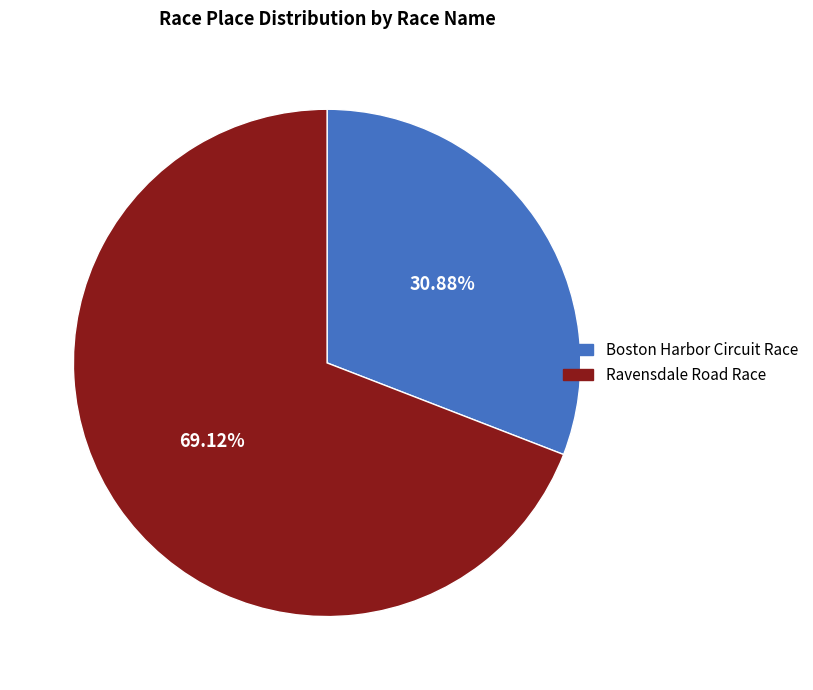

Which category has the biggest portion of the pie?

Ravensdale Road Race